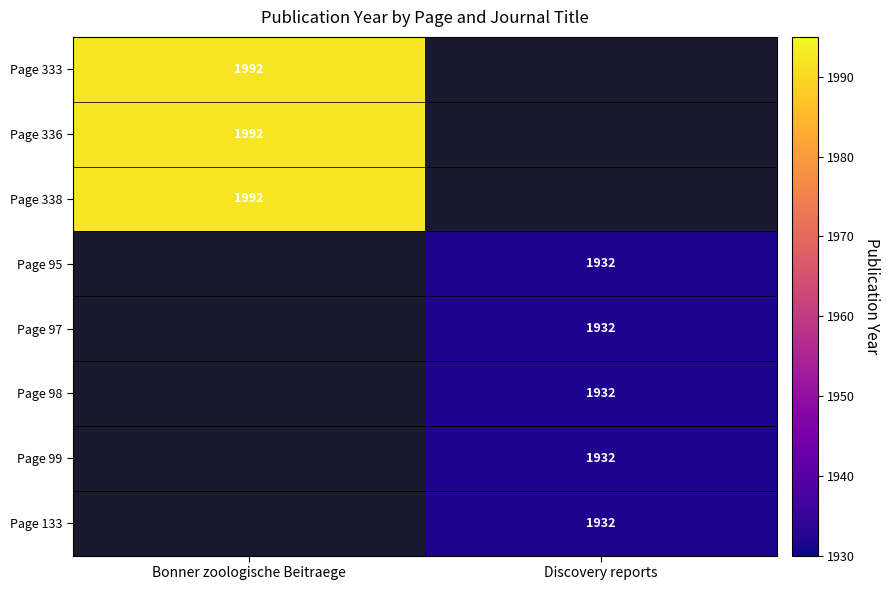

Is it true that Page 133 equals 1932 at Discovery reports?

True